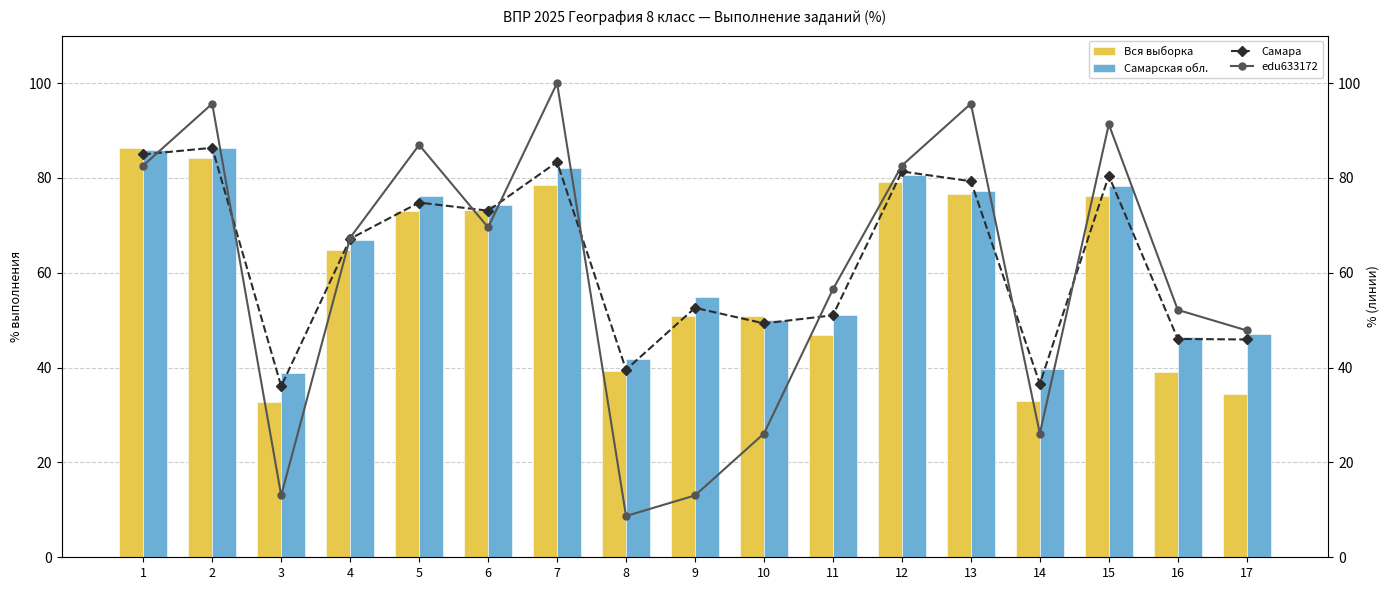

What is the value of the Самарская обл. bar at the 6th from the left?

74.2